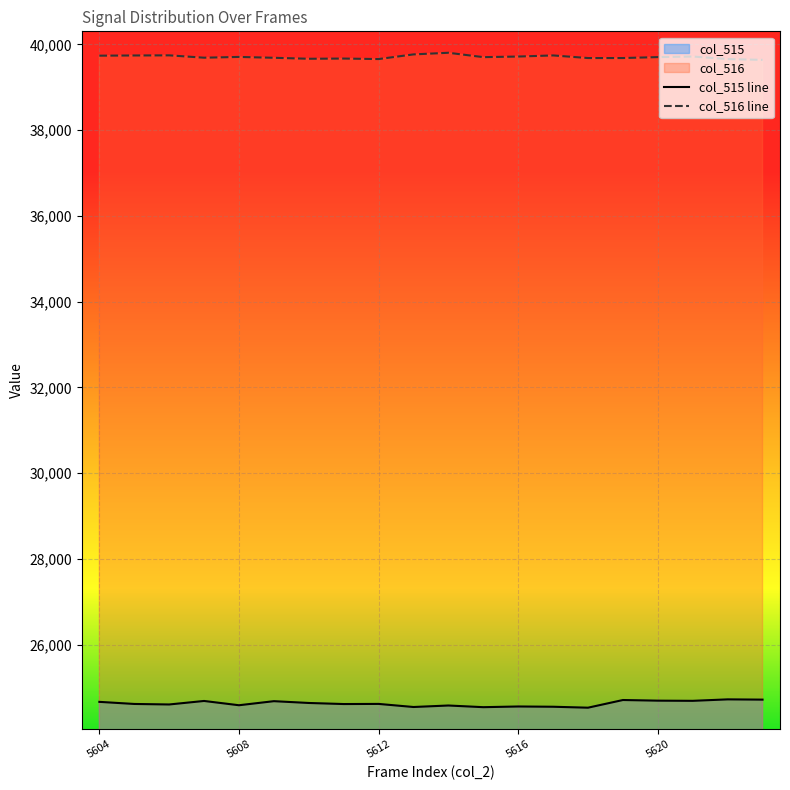

Where is col_515 nearest to the value 24624?

5612